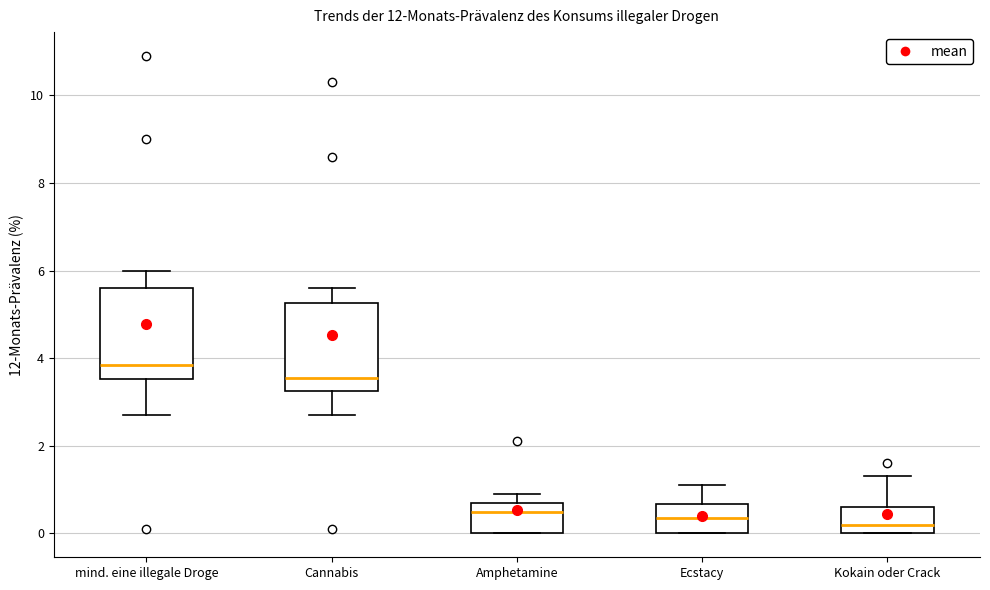

Where is the lower edge of the box for Kokain oder Crack on the y-axis? The values are not printed on the chart, so give them approximately, as read against the axis.

0.0